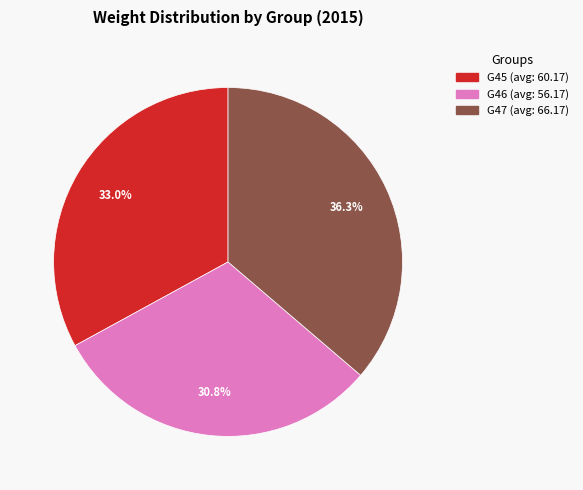

What is the ratio of the value at G47 to the value at G46?

1.2